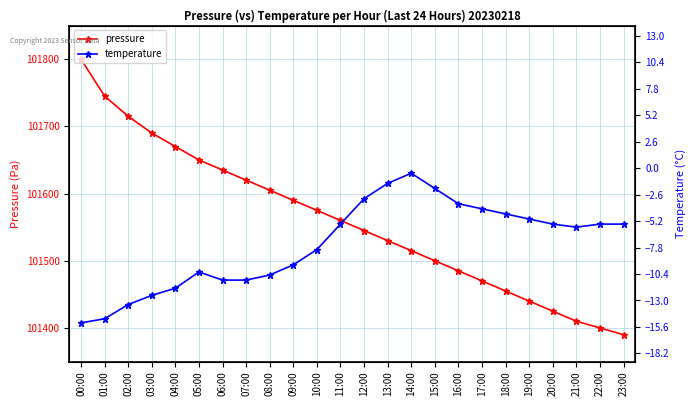

Is it true that pressure equals 152266.9 at 15:00?

False